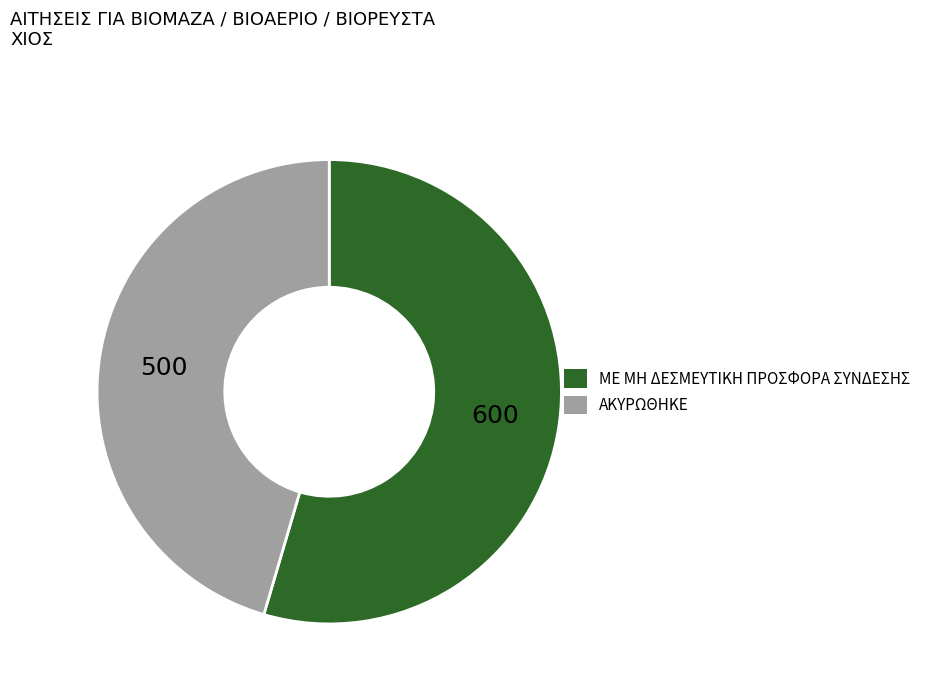

Is there any slice that represents more than half of the pie?

Yes